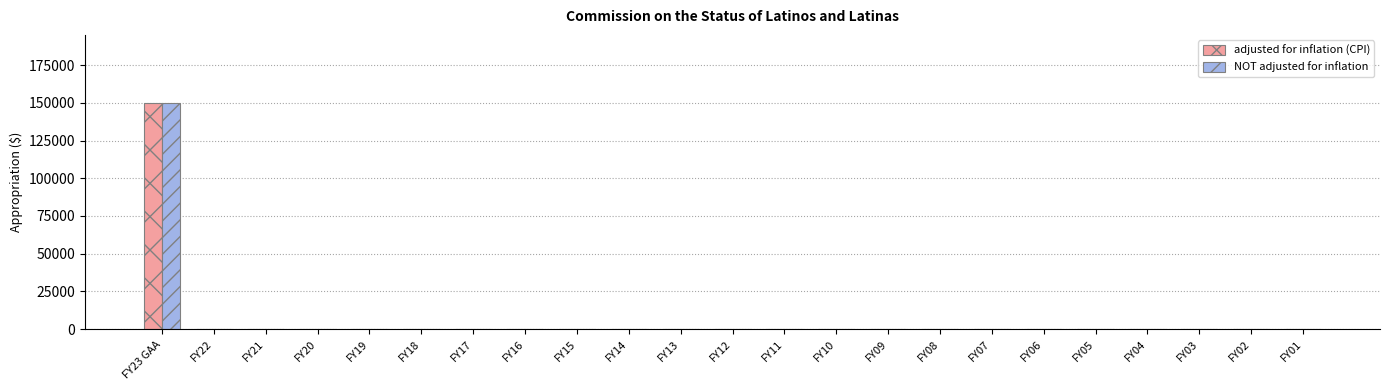

Reading left to right, extract all data points from this chart.

adjusted for inflation (CPI): FY23 GAA=150000	FY22=0	FY21=0	FY20=0	FY19=0	FY18=0	FY17=0	FY16=0	FY15=0	FY14=0	FY13=0	FY12=0	FY11=0	FY10=0	FY09=0	FY08=0	FY07=0	FY06=0	FY05=0	FY04=0	FY03=0	FY02=0	FY01=0
NOT adjusted for inflation: FY23 GAA=150000	FY22=0	FY21=0	FY20=0	FY19=0	FY18=0	FY17=0	FY16=0	FY15=0	FY14=0	FY13=0	FY12=0	FY11=0	FY10=0	FY09=0	FY08=0	FY07=0	FY06=0	FY05=0	FY04=0	FY03=0	FY02=0	FY01=0